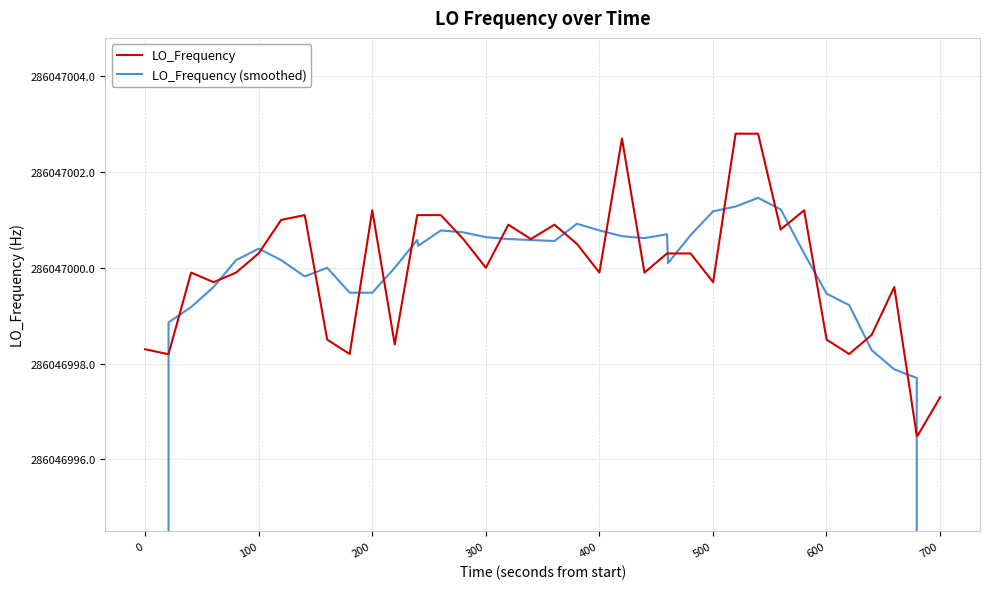

How many values in the LO_Frequency (smoothed) series are below 286047000?

15